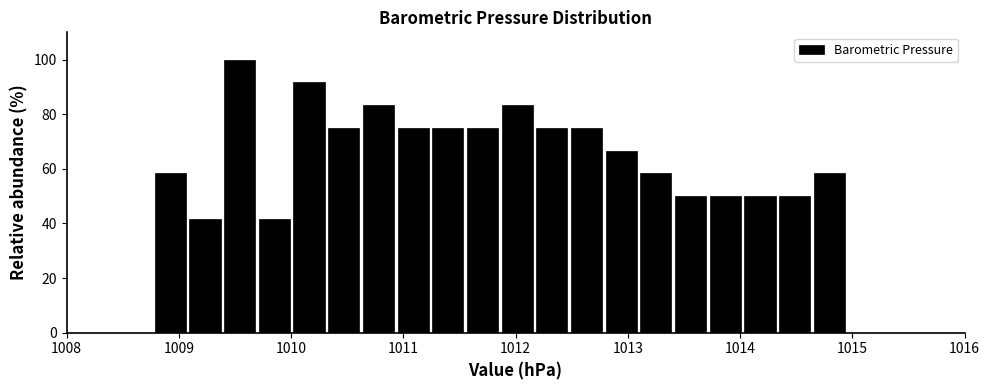

Read against the x-axis, roughly where is the centre of the tallest bar?

1009.5